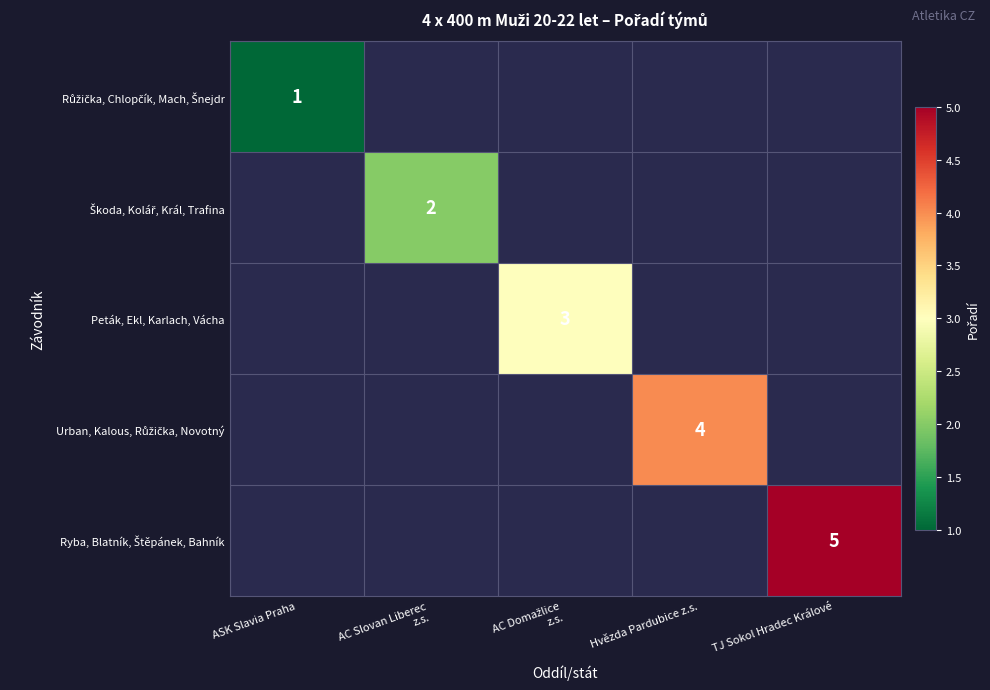

Rank the series by their maximum value, from highest to lowest.

Ryba, Blatník, Štěpánek, Bahník, Urban, Kalous, Růžička, Novotný, Peták, Ekl, Karlach, Vácha, Škoda, Kolář, Král, Trafina, Růžička, Chlopčík, Mach, Šnejdr